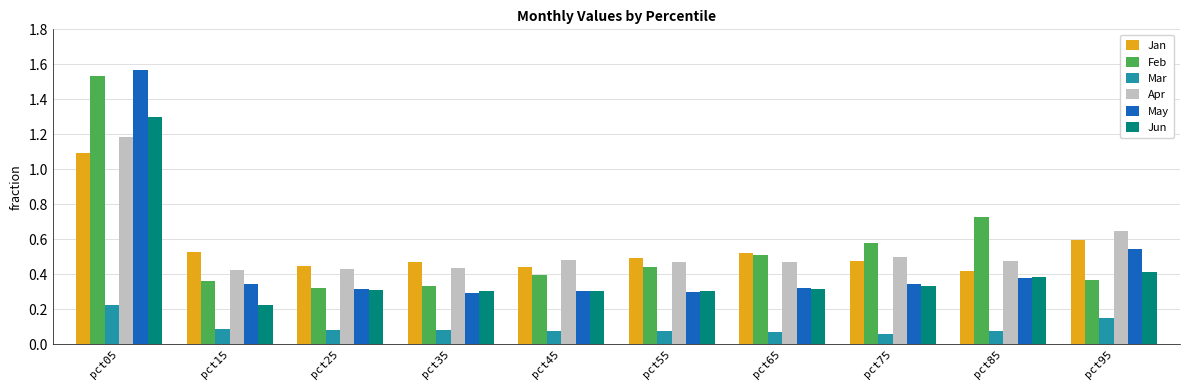

Rank the series by their maximum value, from lowest to highest.

Mar, Jan, Apr, Jun, Feb, May